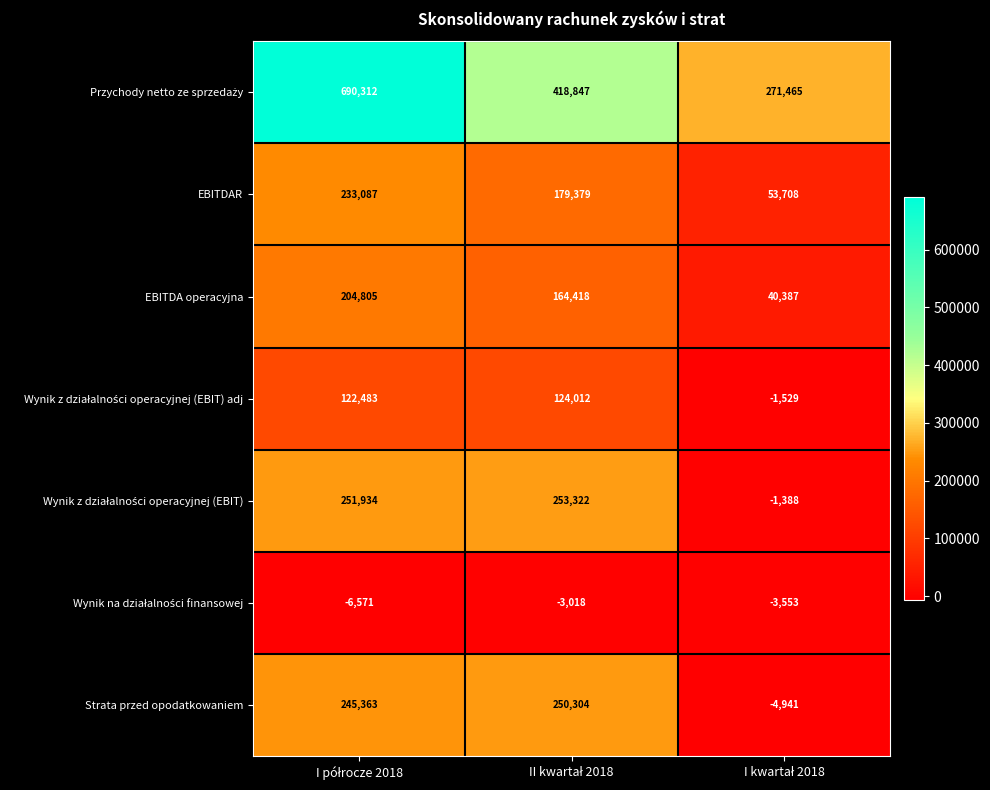

At how many categories does at least one series exceed 191816?

3